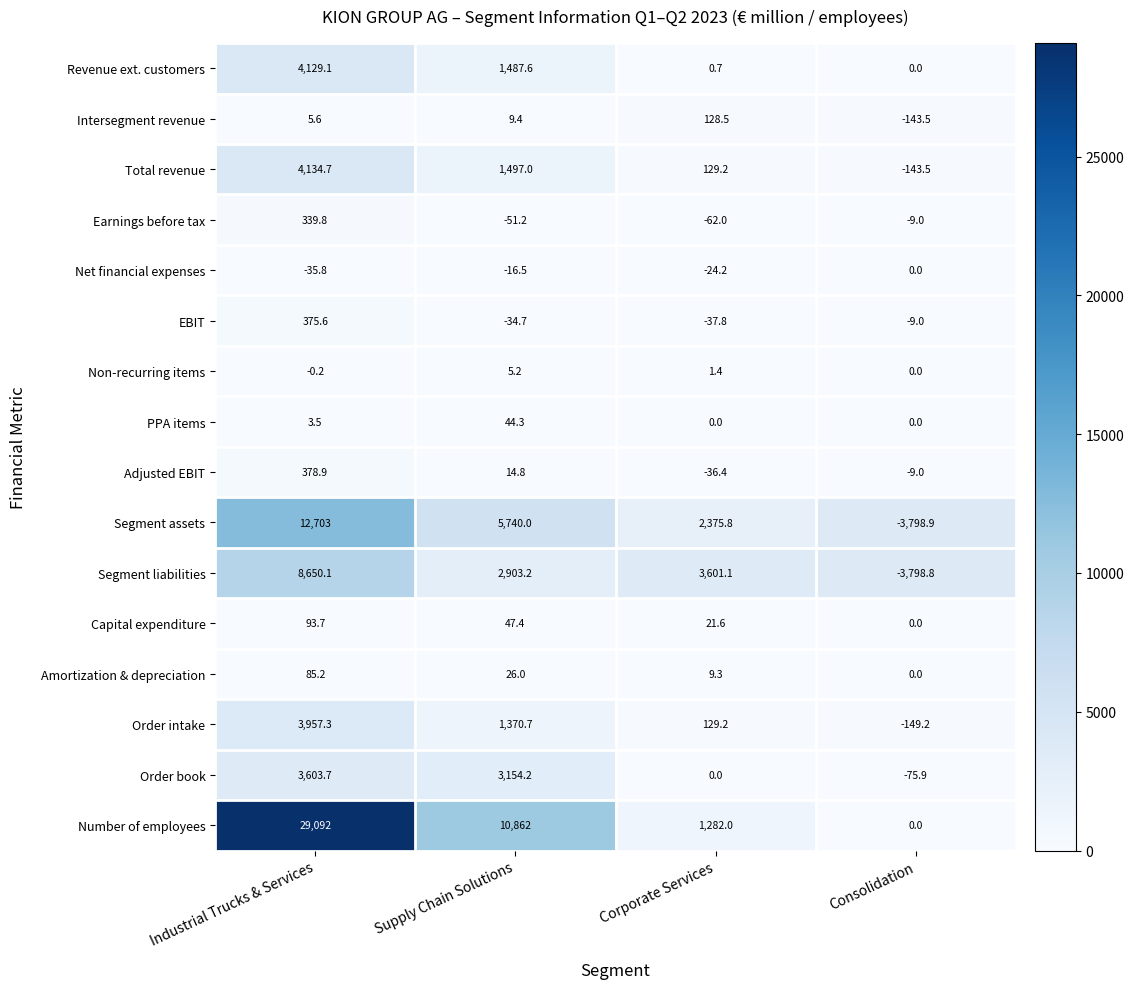

Read the Segment liabilities value at Supply Chain Solutions.

2903.2